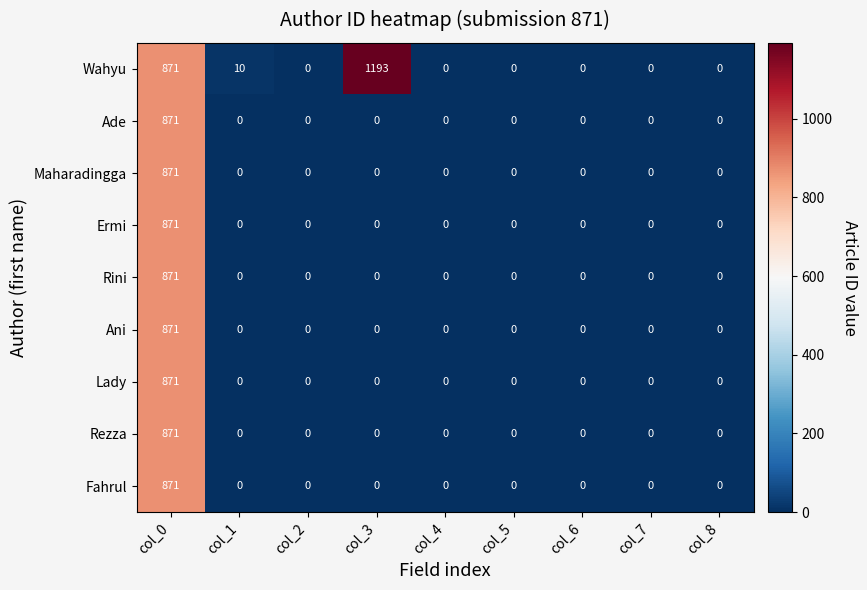

Which series has the largest range (max minus min)?

Wahyu